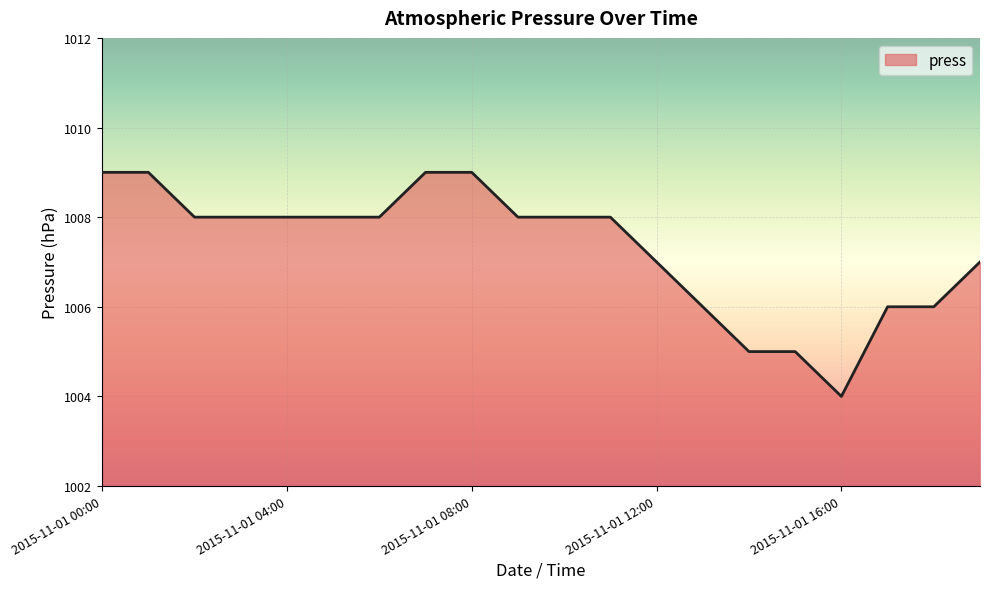

What is the difference between the maximum and minimum values?

5